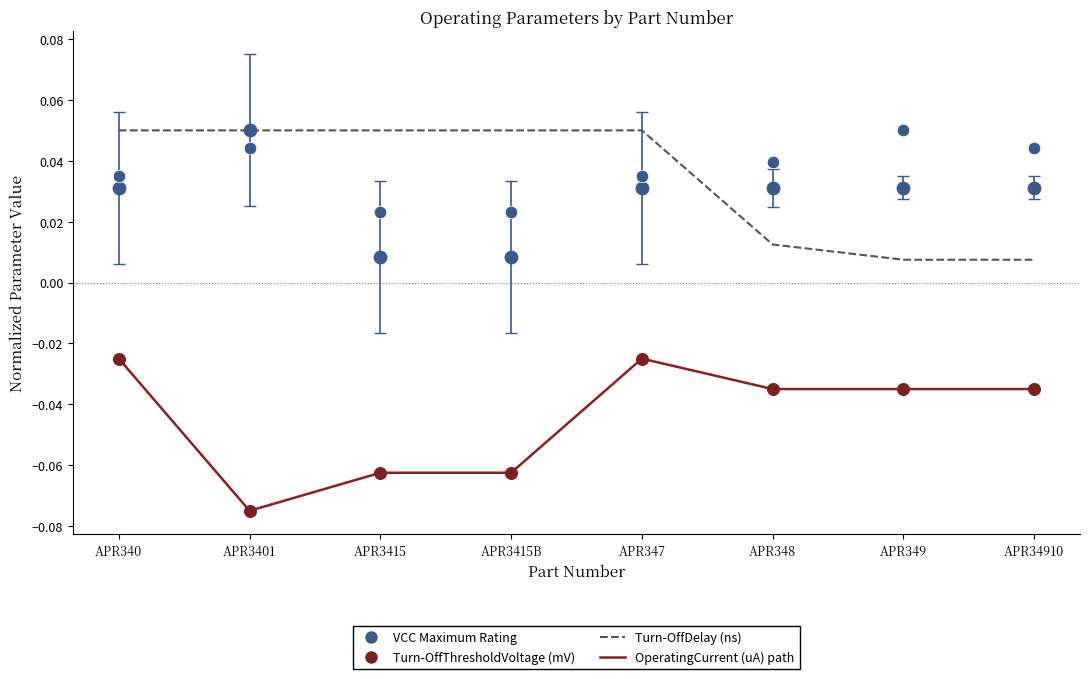

Which series has the widest spread of Y values?

Turn-OffThresholdVoltage (mV)